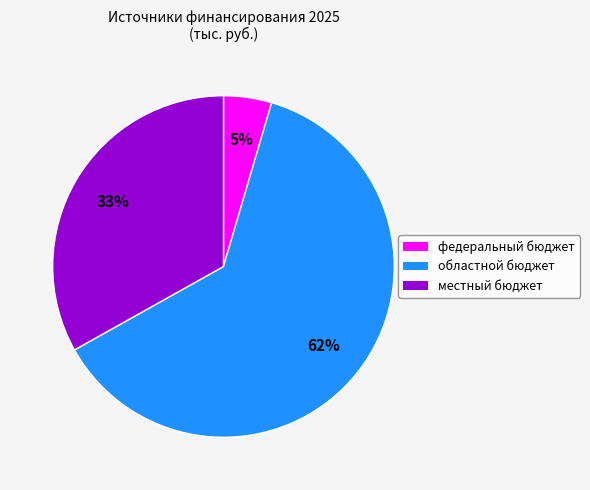

Does федеральный бюджет account for over 50% of the chart?

No